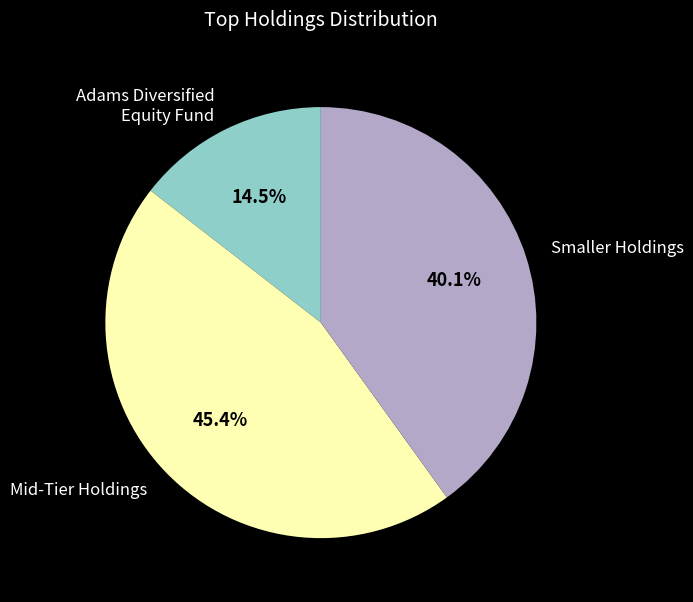

To the nearest percent, what is the difference between the largest and smallest slice percentages?

31%